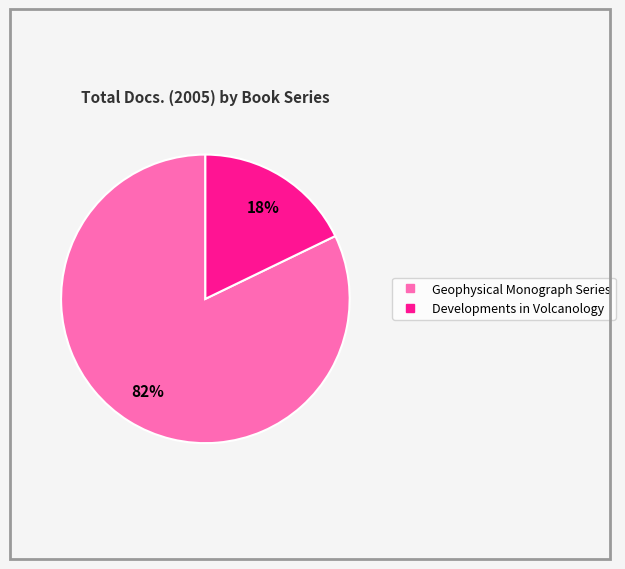

Does Developments in Volcanology represent more than half of the total?

No